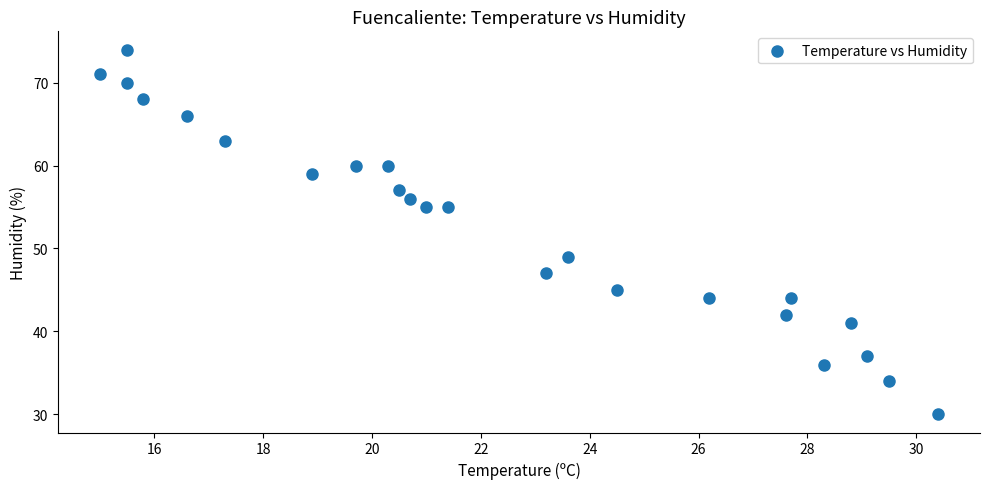

What is the range of Y values (max minus min)?

44